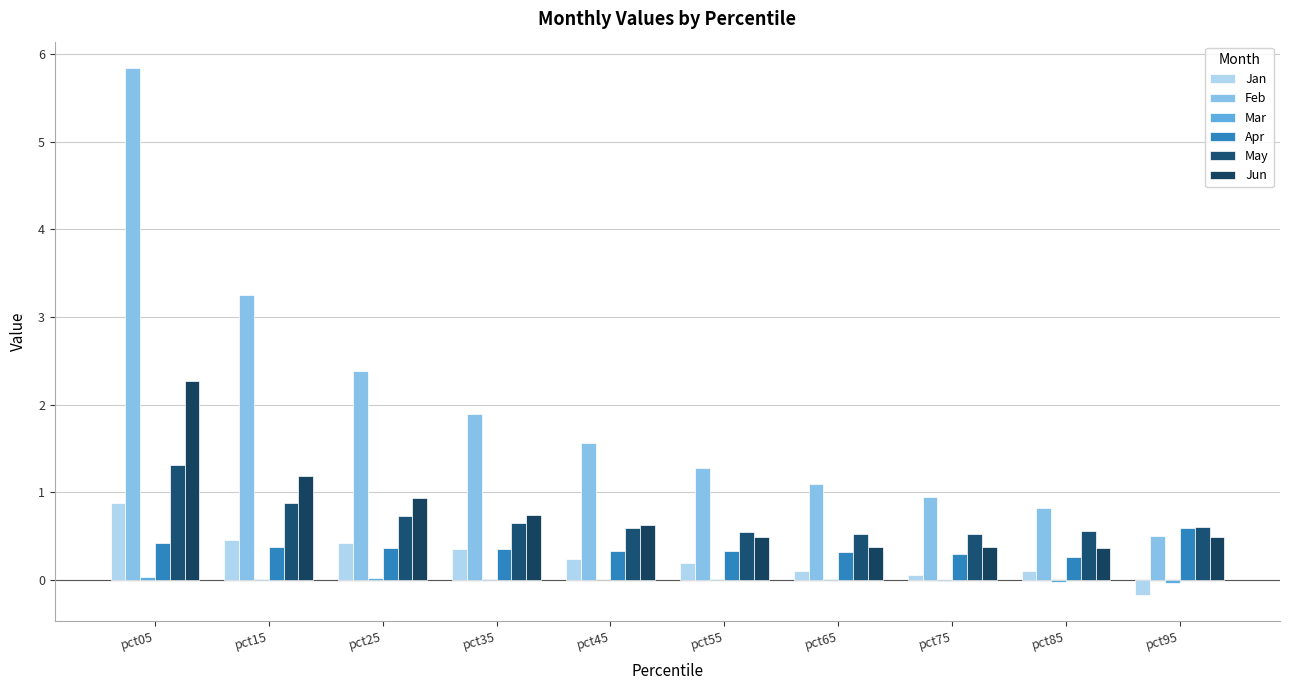

Between pct55 and pct65, which series saw the biggest shift?

Feb